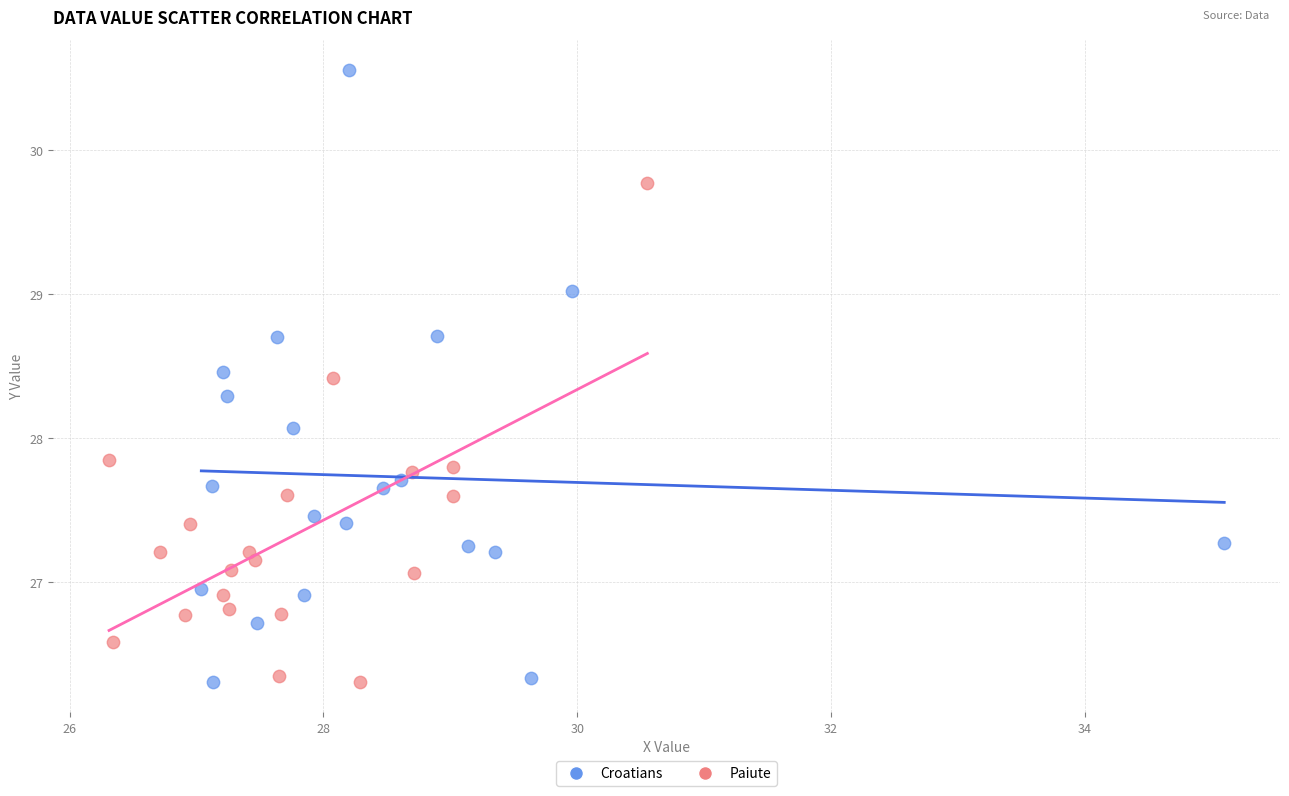

What are all the series names shown in the legend?

Croatians, Paiute